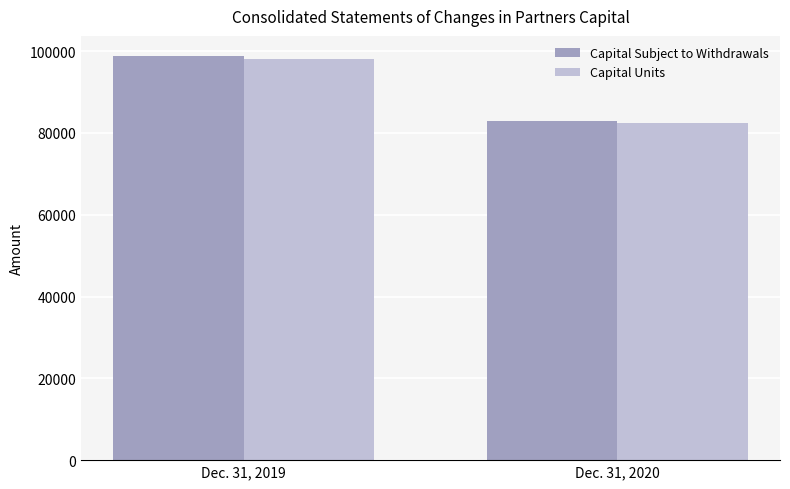

Is the value of Capital Units at Dec. 31, 2020 greater than the value of Capital Subject to Withdrawals at Dec. 31, 2019?

No